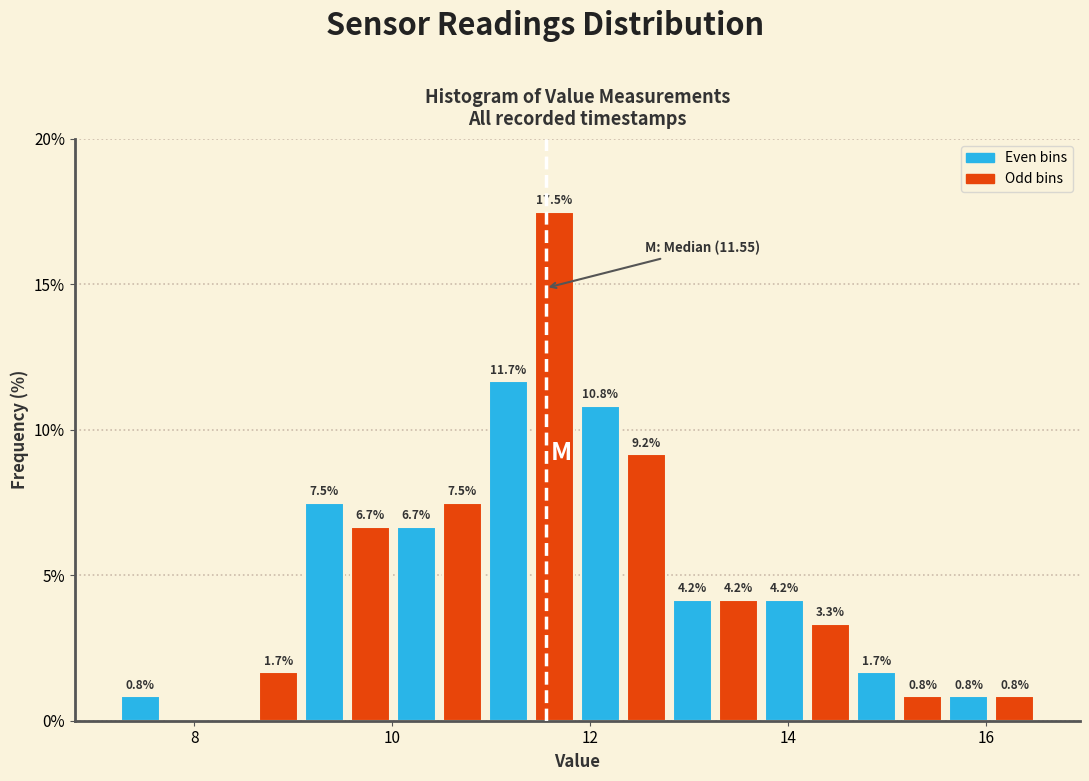

Around what value on the x-axis is the tallest bar? Give the approximate position of its centre, as read against the axis.

11.6